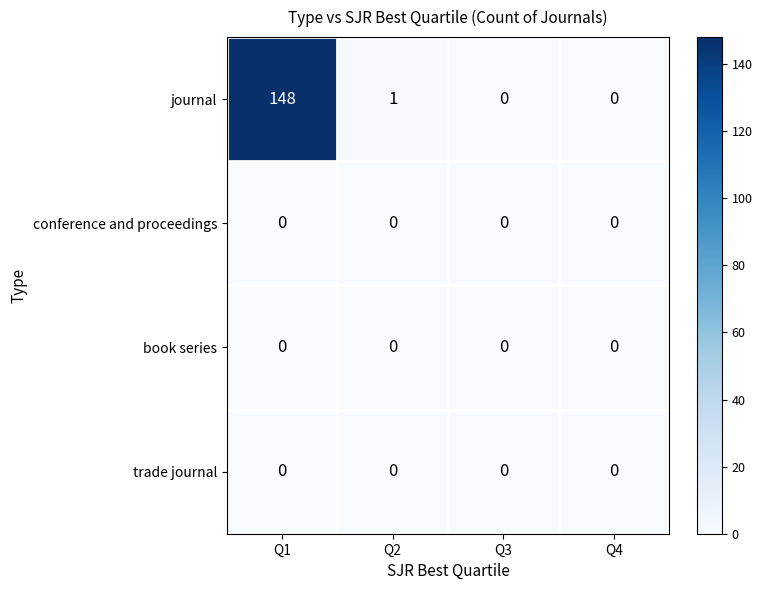

At how many categories does at least one series exceed 62?

1